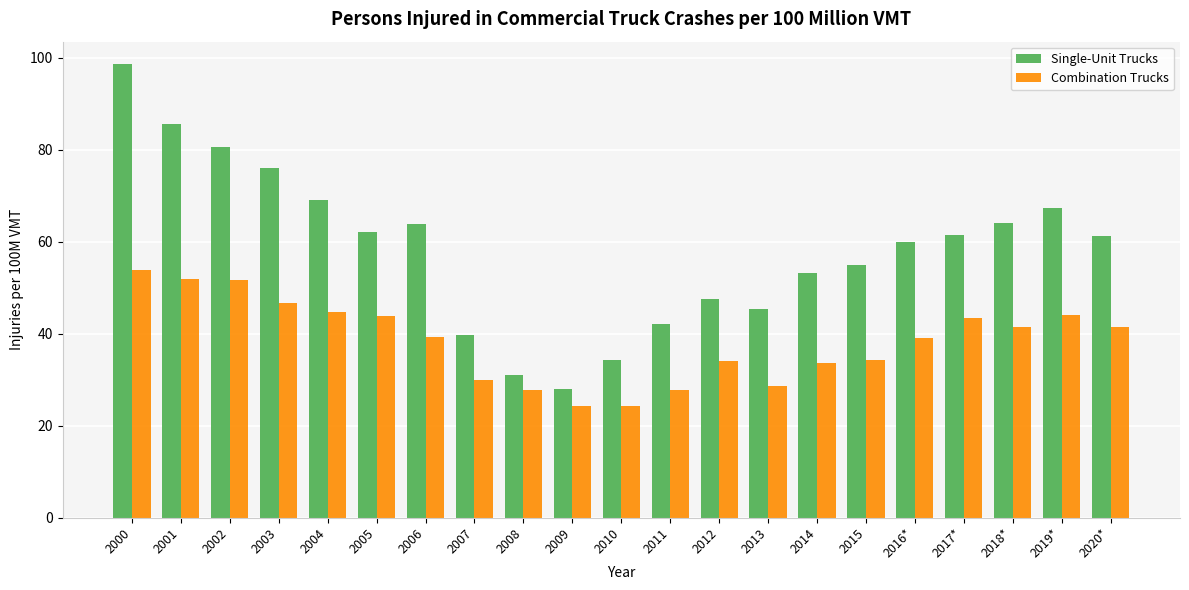

What is the sum of all Single-Unit Trucks values?

1226.3